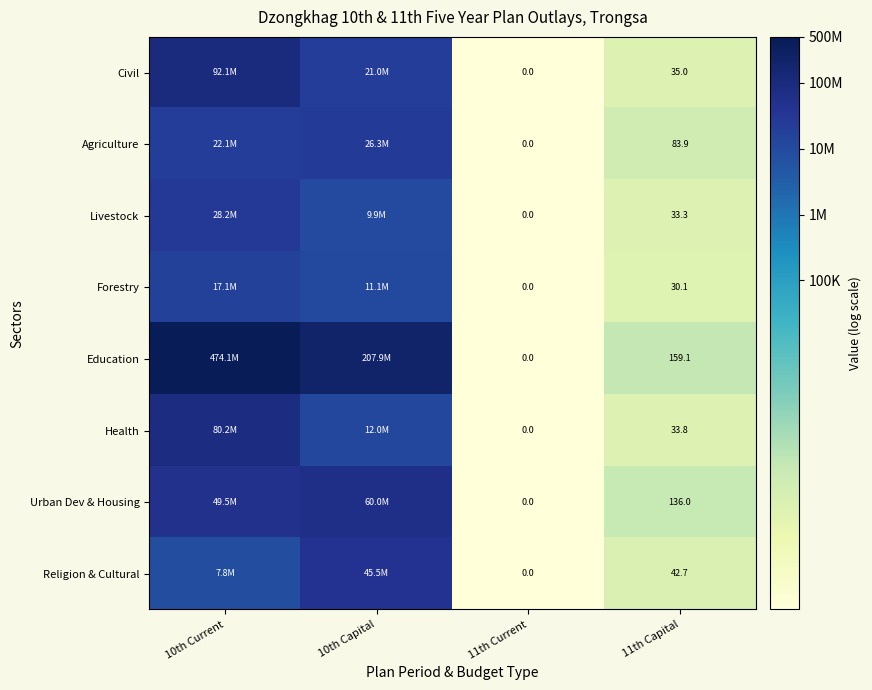

Rank the series at 11th Capital from lowest to highest value.

Forestry, Livestock, Health, Civil, Religion & Cultural, Agriculture, Urban Dev & Housing, Education